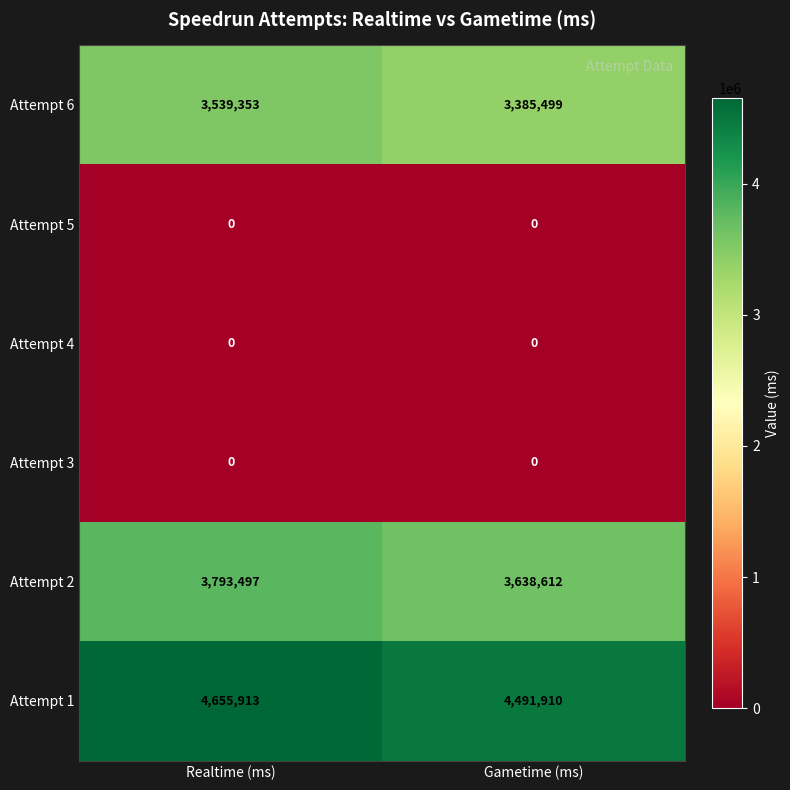

How many data points does each series have?

2